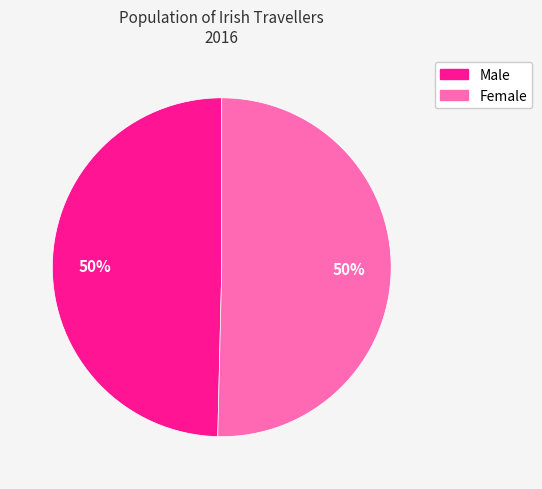

To the nearest percent, what percentage of the pie is Male?

50%